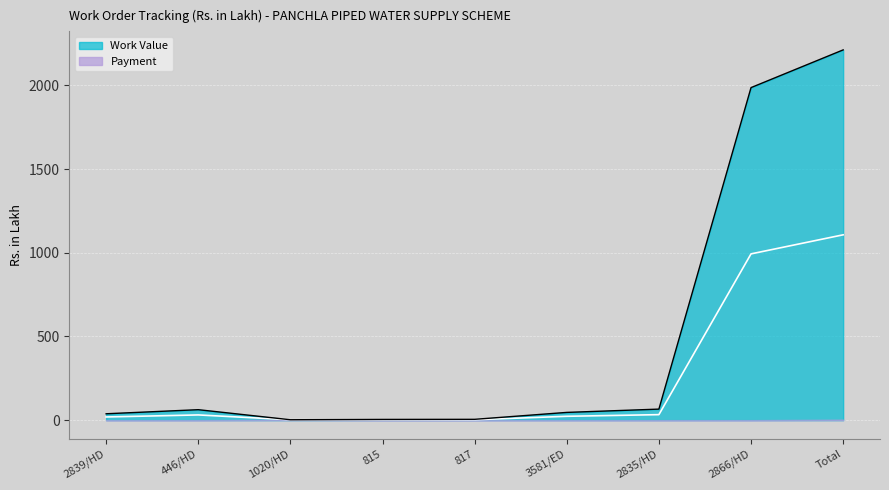

Reading left to right, what are all the values shown in this chart?

2839/HD=38.2	446/HD=62.6	1020/HD=2.5	815=4.4	817=5.0	3581/ED=46.4	2835/HD=66.0	2866/HD=1986.2	Total=2211.4